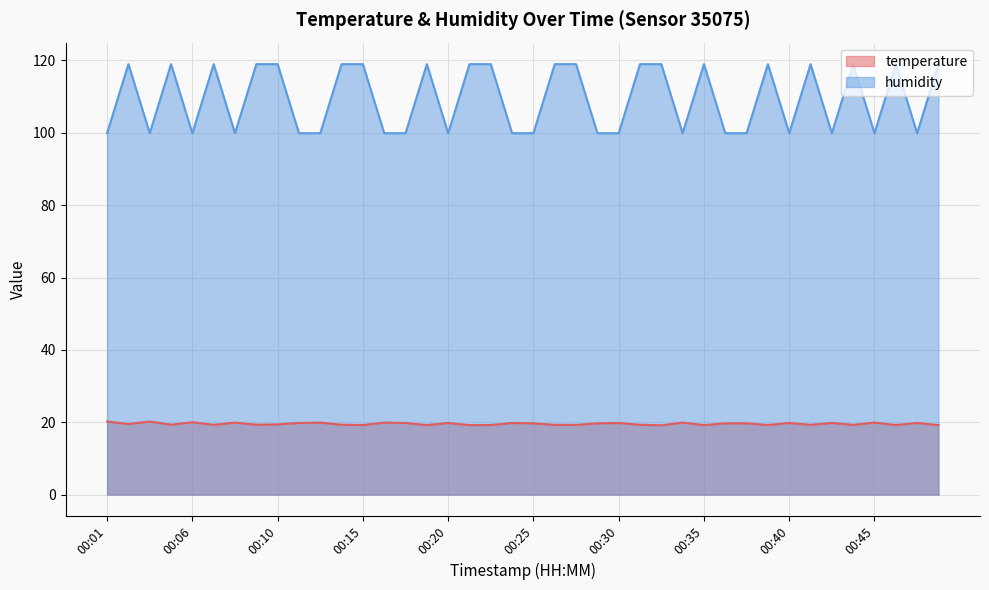

What is the total value across all series at 00:47?

119.7